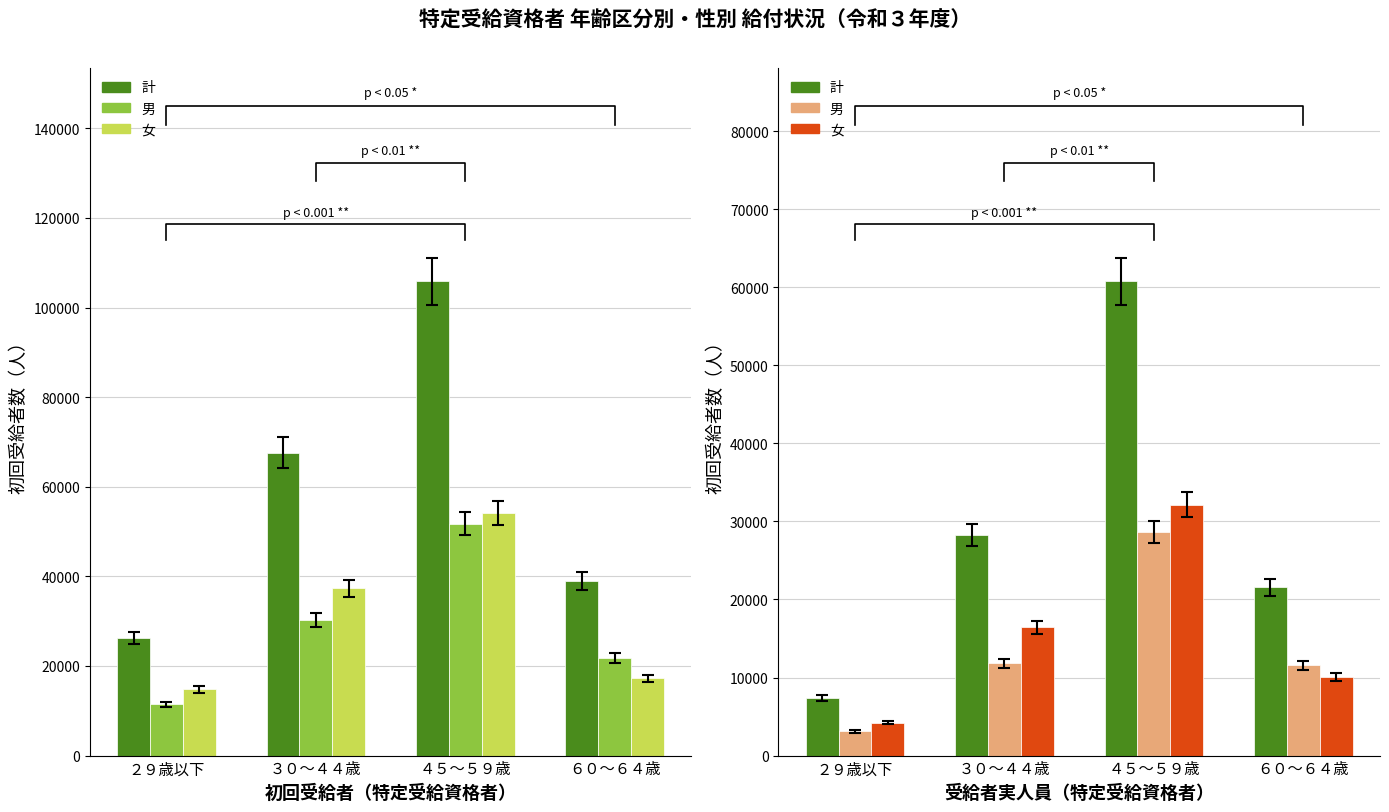

What is the approximate value of 計 at ６０～６４歳?

21583